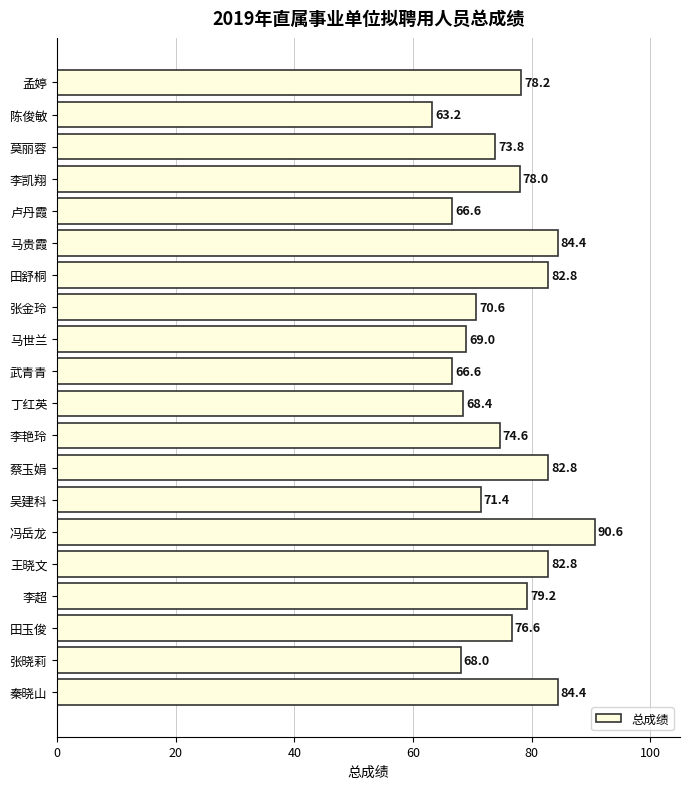

What is the sum of all values?

1512.0